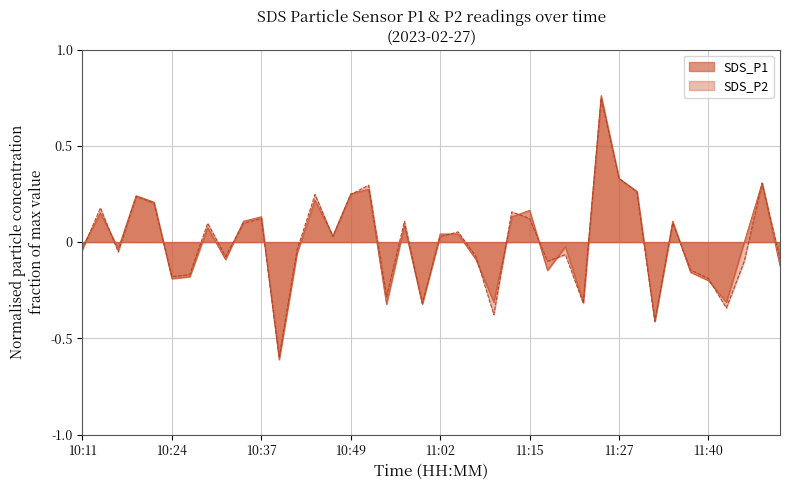

At which label does SDS_P2 first exceed 0?

10:14